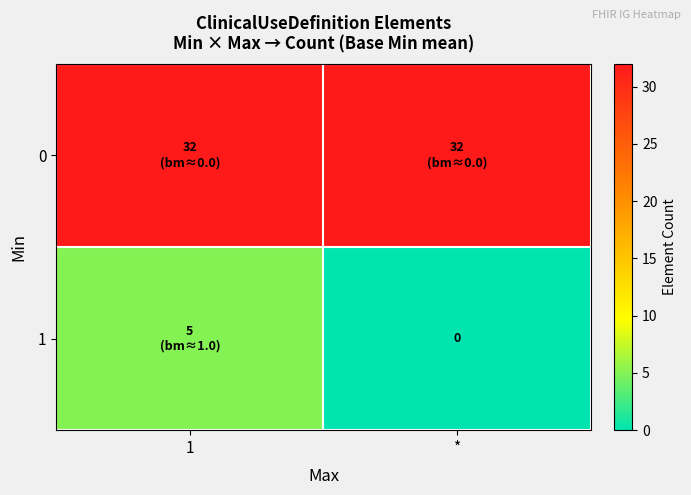

What is the sum of all 1 values?

5